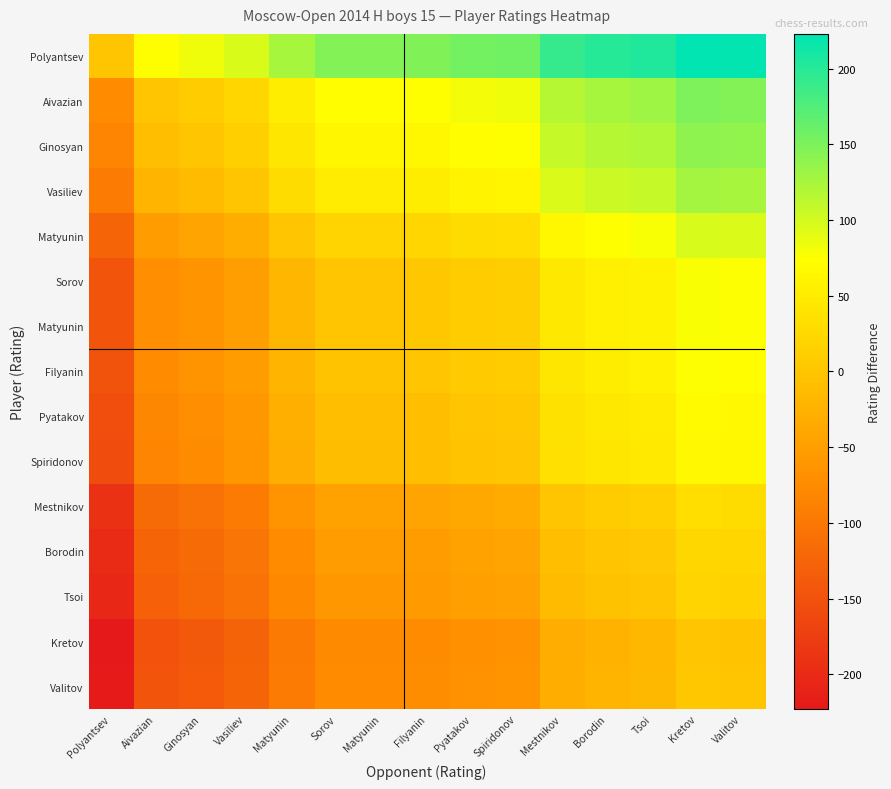

Between Polyantsev and Filyanin, which is larger?

Filyanin